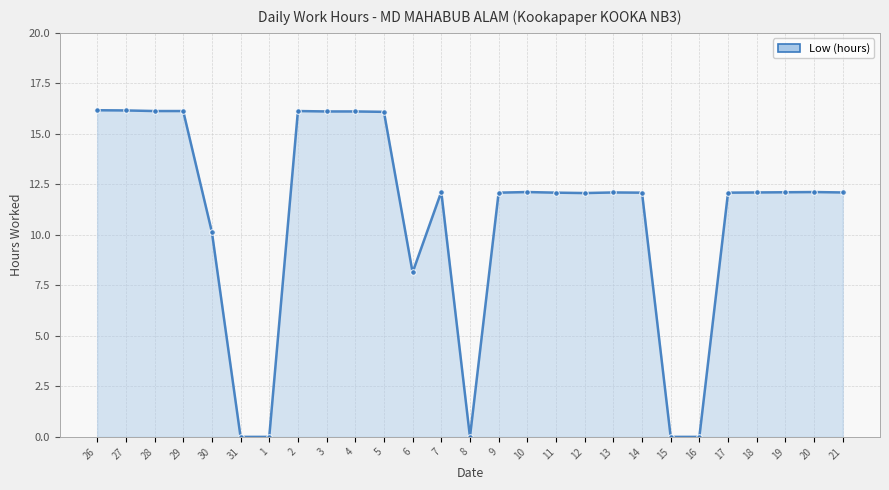

What is the greatest value displayed?

16.2